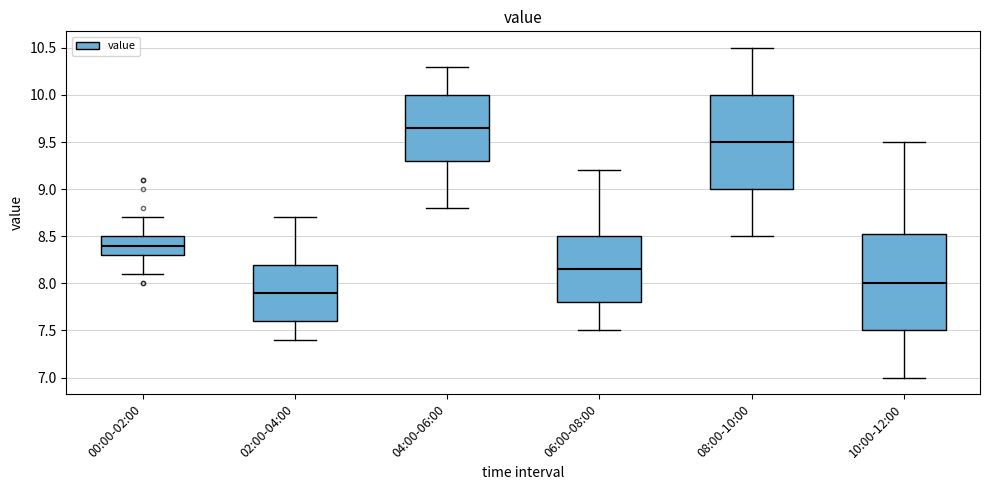

Reading left to right, transcribe this box plot: for each box, give where its median line is, the range the box spans, and where its two whiskers end, as read against the y-axis. The values are not printed on the chart, so give them approximately, as read against the axis.

00:00-02:00: median 8.40, box 8.30 to 8.50, whiskers 8.10 to 8.70
02:00-04:00: median 7.90, box 7.60 to 8.20, whiskers 7.40 to 8.70
04:00-06:00: median 9.65, box 9.30 to 10.00, whiskers 8.80 to 10.30
06:00-08:00: median 8.15, box 7.80 to 8.50, whiskers 7.50 to 9.20
08:00-10:00: median 9.50, box 9.00 to 10.00, whiskers 8.50 to 10.50
10:00-12:00: median 8.00, box 7.50 to 8.55, whiskers 7.00 to 9.50